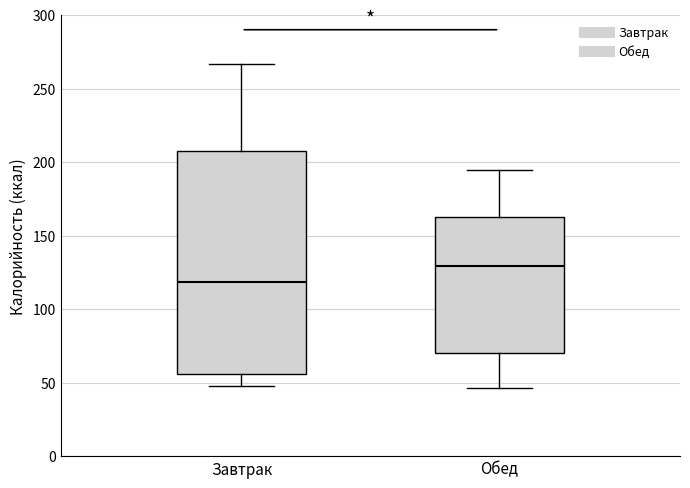

Which box has the highest median line?

Обед